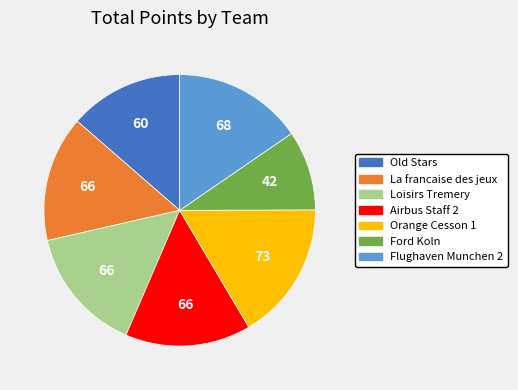

How many slices are in this pie chart?

7